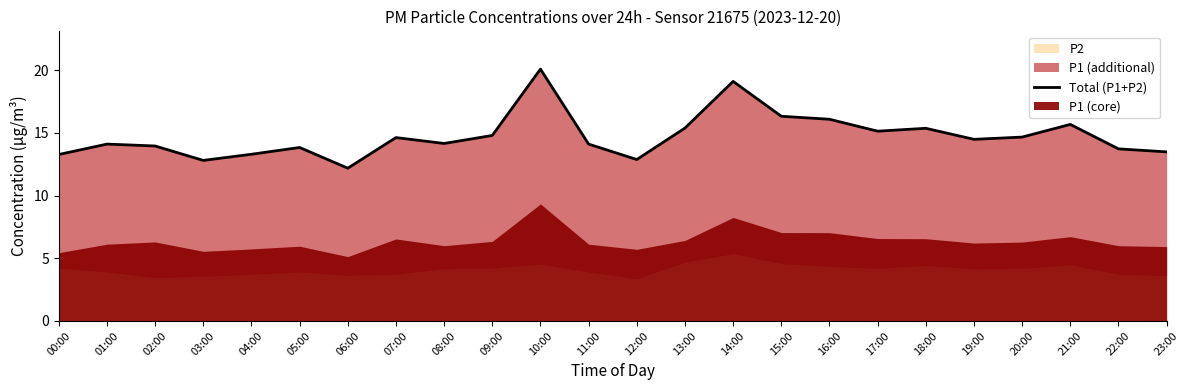

How many points are higher than both their immediate neighbors (excluding endpoints)?

7